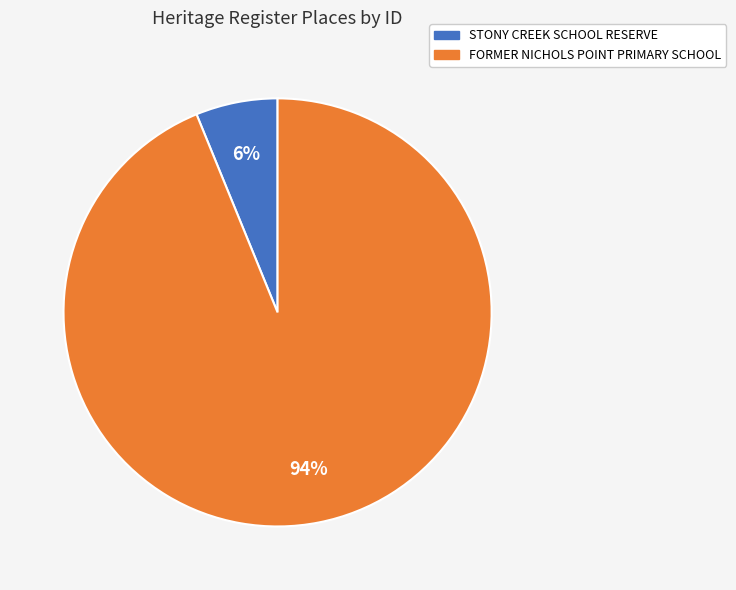

What is the smallest slice in the pie chart?

STONY CREEK SCHOOL RESERVE